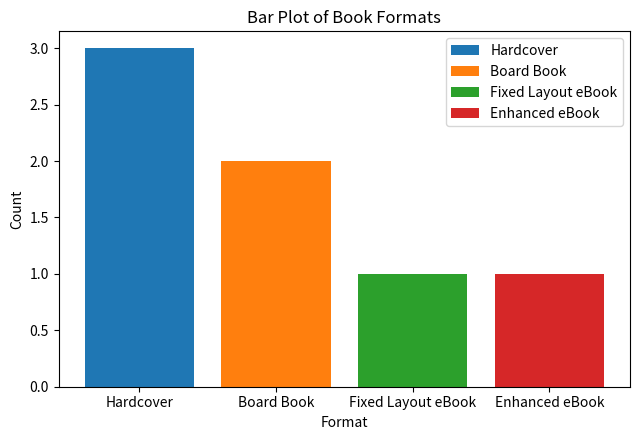

What is the average value?

2